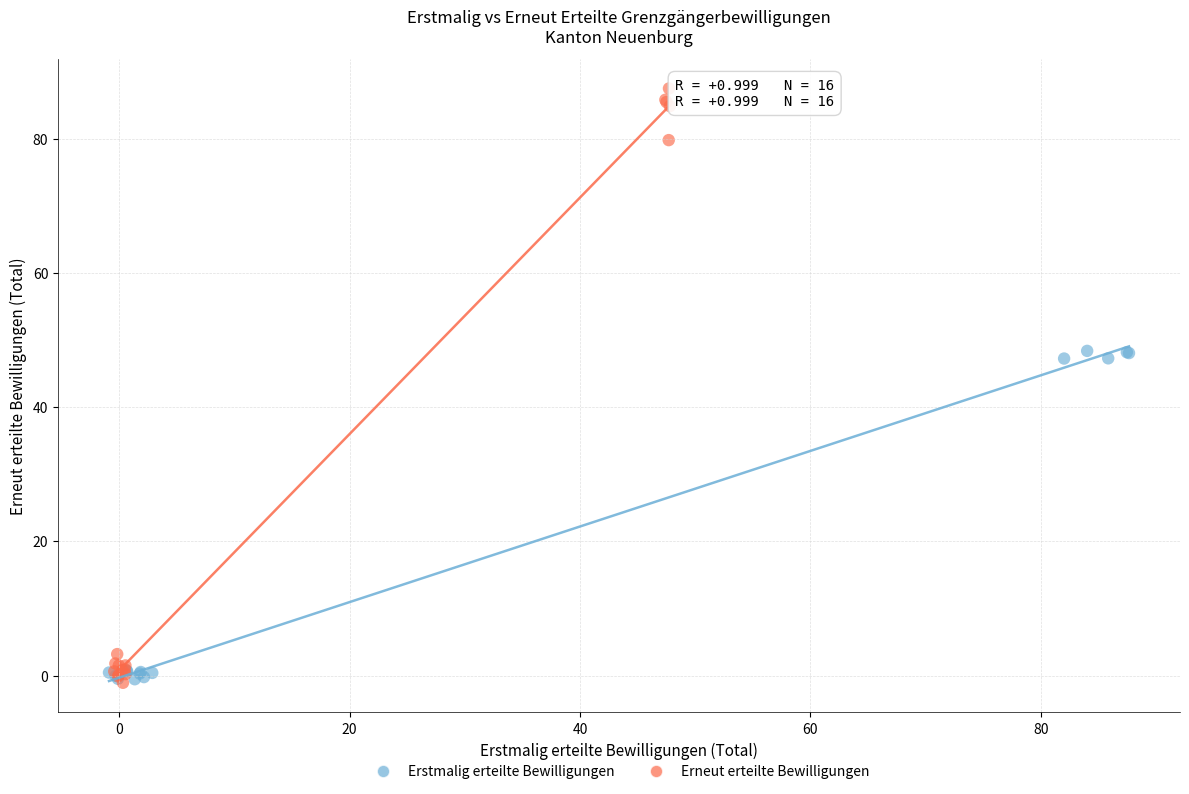

Which series has the widest spread of Y values?

Erneut erteilte Bewilligungen